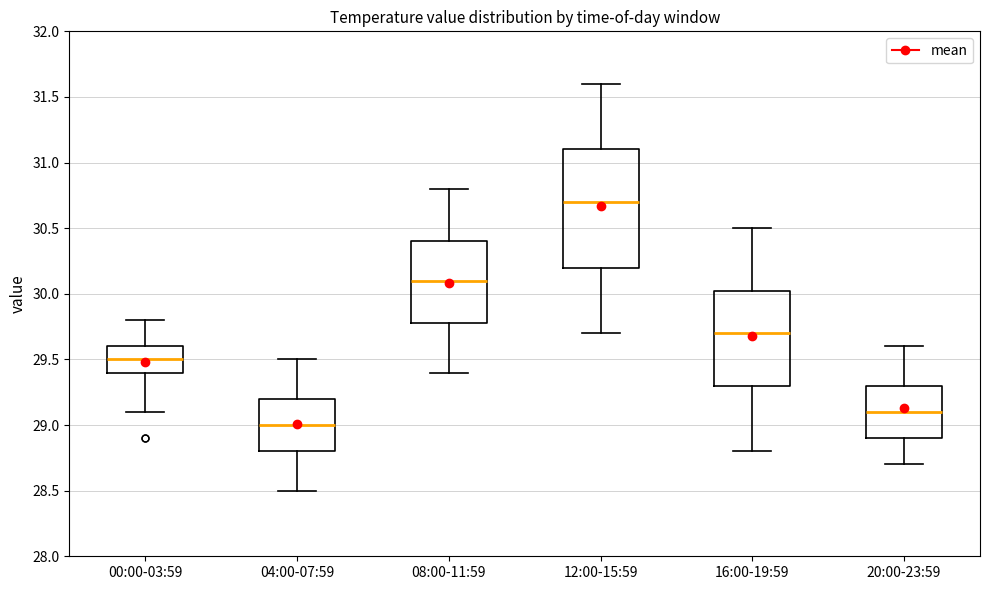

Which box is the tallest, from its lower edge to its upper edge?

12:00-15:59